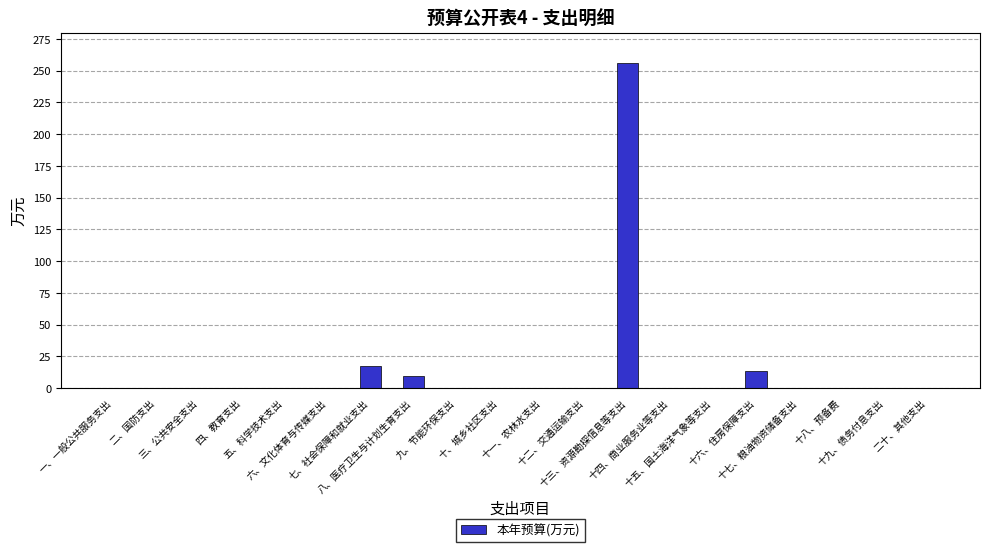

What is the greatest value displayed?

256.1